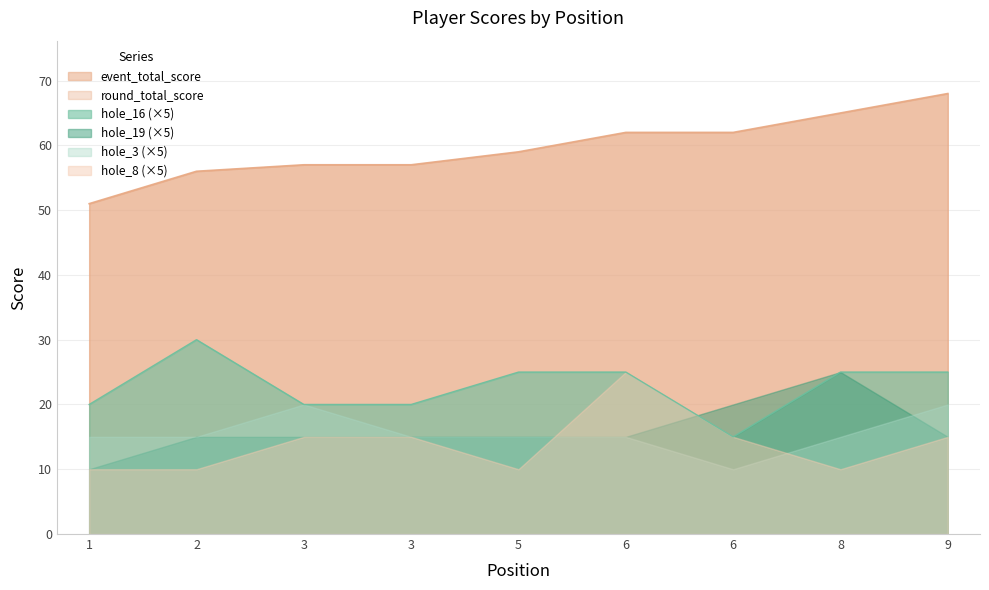

Which series has the largest range (max minus min)?

event_total_score